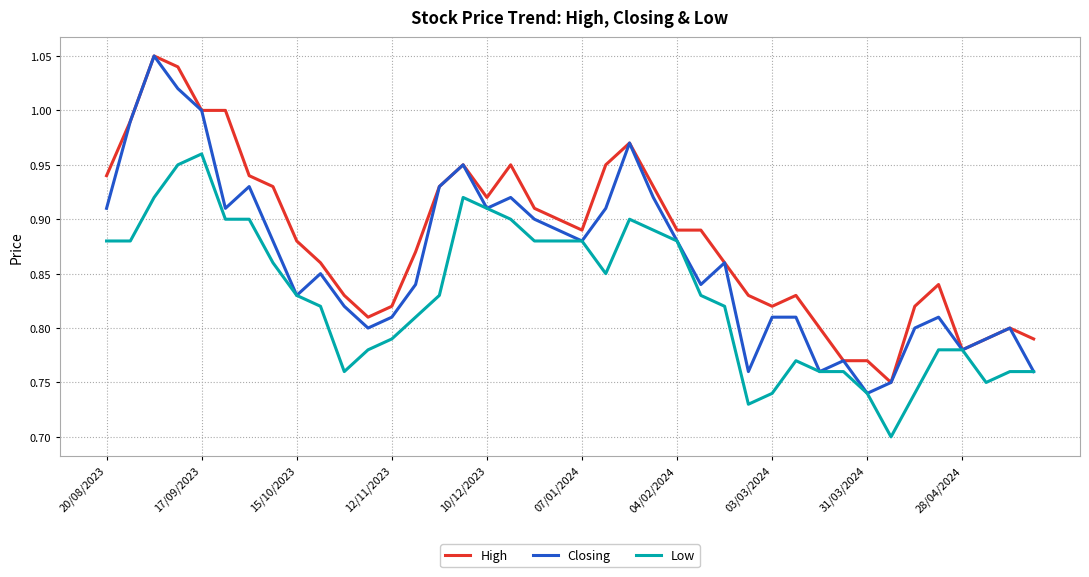

List the series in order of their overall mean, highest first.

High, Closing, Low